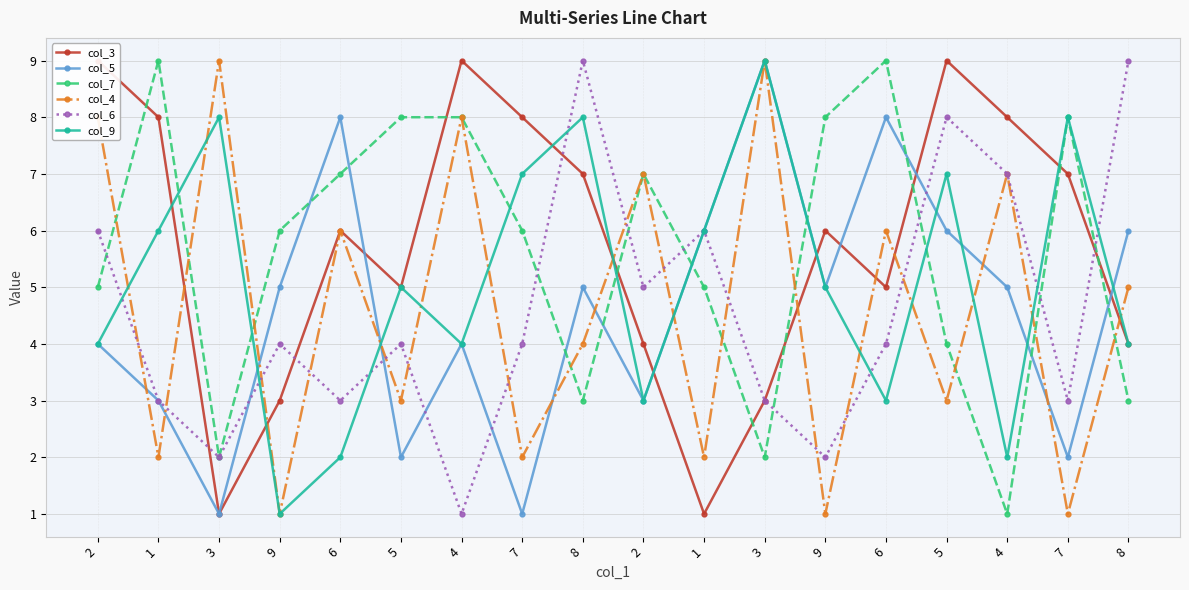

True or false: col_5 has a value of 1 at 7.

False